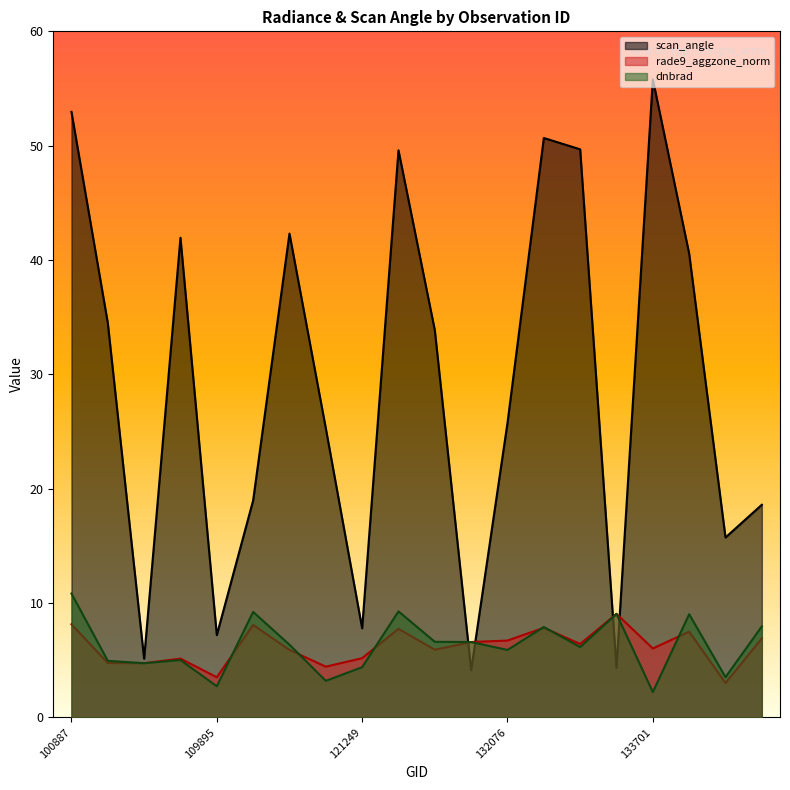

Between 104431 and 133701, which series saw the biggest shift?

scan_angle